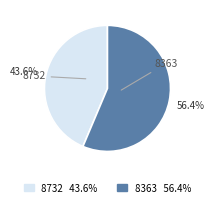

True or false: 8732 accounts for 44% of the total.

True